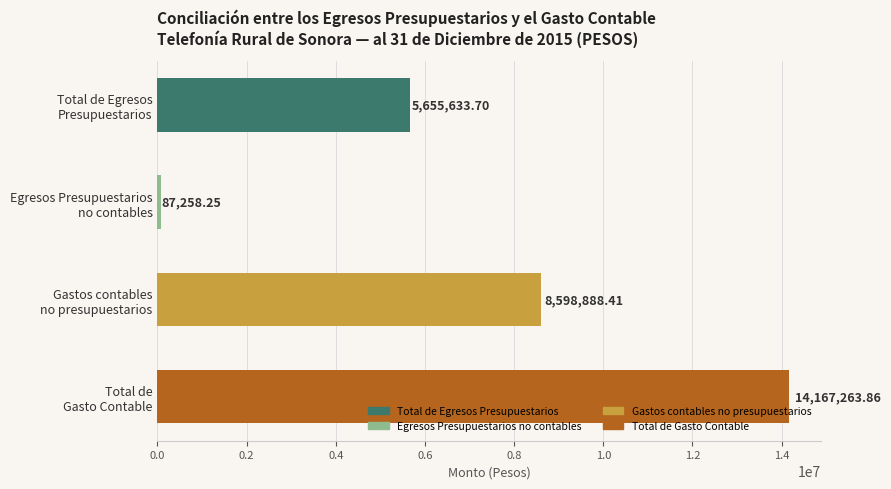

List the labels in order of value, largest first.

Total de
Gasto Contable, Gastos contables
no presupuestarios, Total de Egresos
Presupuestarios, Egresos Presupuestarios
no contables